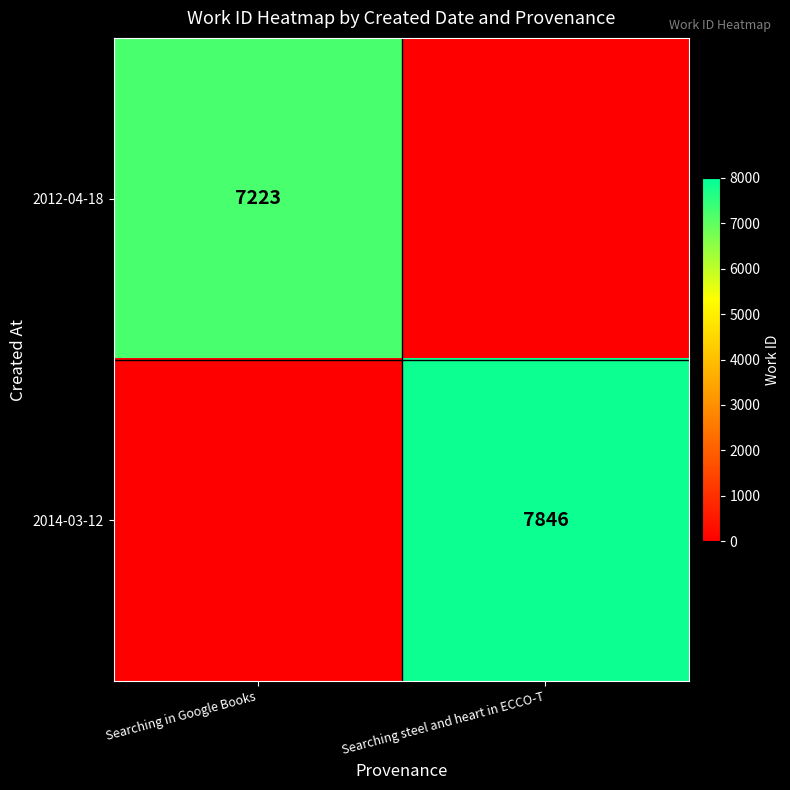

The 2014-03-12 series shows 3738 at Searching steel and heart in ECCO-T. True or false?

False